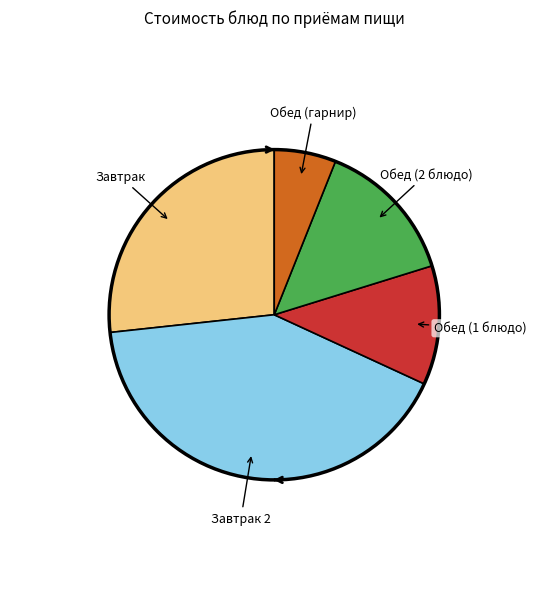

How many segments does this pie chart have?

5